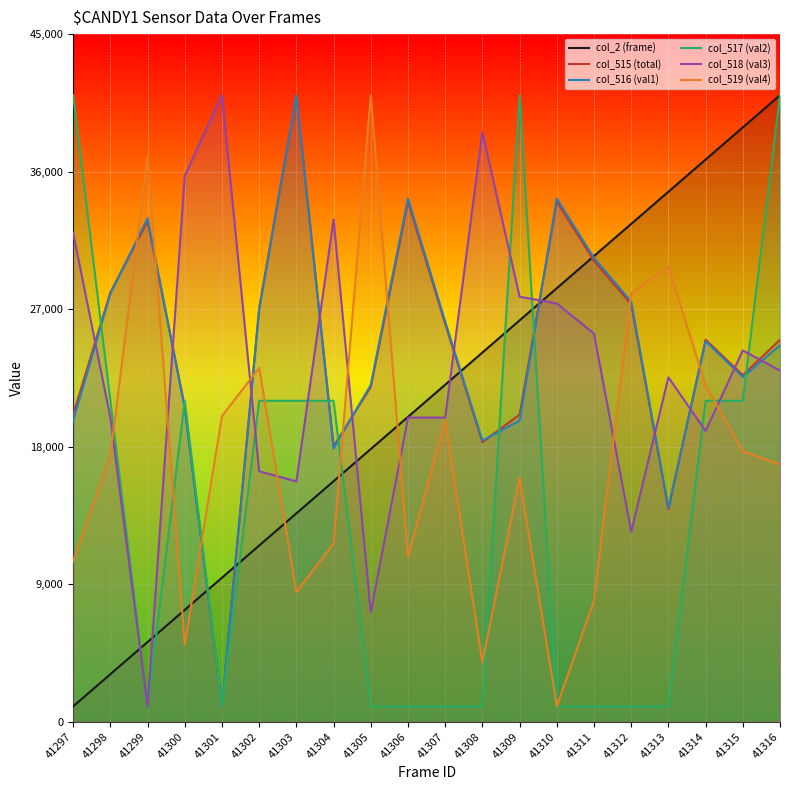

Reading left to right, transcribe all the data shown in this chart.

col_2 (frame): 41297=1000.0	41298=3105.3	41299=5210.5	41300=7315.8	41301=9421.1	41302=11526.3	41303=13631.6	41304=15736.8	41305=17842.1	41306=19947.4	41307=22052.6	41308=24157.9	41309=26263.2	41310=28368.4	41311=30473.7	41312=32578.9	41313=34684.2	41314=36789.5	41315=38894.7	41316=41000.0
col_515 (total): 41297=20096.8	41298=28096.8	41299=32741.9	41300=20612.9	41301=1000.0	41302=27064.5	41303=41000.0	41304=18032.3	41305=21903.2	41306=34032.3	41307=26032.3	41308=18290.3	41309=20096.8	41310=34032.3	41311=30161.3	41312=27322.6	41313=13903.2	41314=25000.0	41315=22677.4	41316=25000.0
col_516 (val1): 41297=19701.3	41298=28013.0	41299=32948.1	41300=20480.5	41301=1000.0	41302=26974.0	41303=41000.0	41304=17883.1	41305=22039.0	41306=34246.8	41307=26194.8	41308=18402.6	41309=19701.3	41310=34246.8	41311=30350.6	41312=27493.5	41313=13987.0	41314=24896.1	41315=22558.4	41316=24636.4
col_517 (val2): 41297=41000.0	41298=21000.0	41299=1000.0	41300=21000.0	41301=1000.0	41302=21000.0	41303=21000.0	41304=21000.0	41305=1000.0	41306=1000.0	41307=1000.0	41308=1000.0	41309=41000.0	41310=1000.0	41311=1000.0	41312=1000.0	41313=1000.0	41314=21000.0	41315=21000.0	41316=41000.0
col_518 (val3): 41297=31989.0	41298=19901.1	41299=1000.0	41300=35725.3	41301=41000.0	41302=16384.6	41303=15725.3	41304=32868.1	41305=7153.8	41306=19901.1	41307=19901.1	41308=38582.4	41309=27813.2	41310=27373.6	41311=25395.6	41312=12428.6	41313=22538.5	41314=19022.0	41315=24296.7	41316=22978.0
col_519 (val4): 41297=10496.4	41298=17402.9	41299=36971.2	41300=5028.8	41301=19992.8	41302=23158.3	41303=8482.0	41304=11647.5	41305=41000.0	41306=10784.2	41307=19705.0	41308=3877.7	41309=15964.0	41310=1000.0	41311=7906.5	41312=28050.4	41313=29777.0	41314=22007.2	41315=17690.6	41316=16827.3